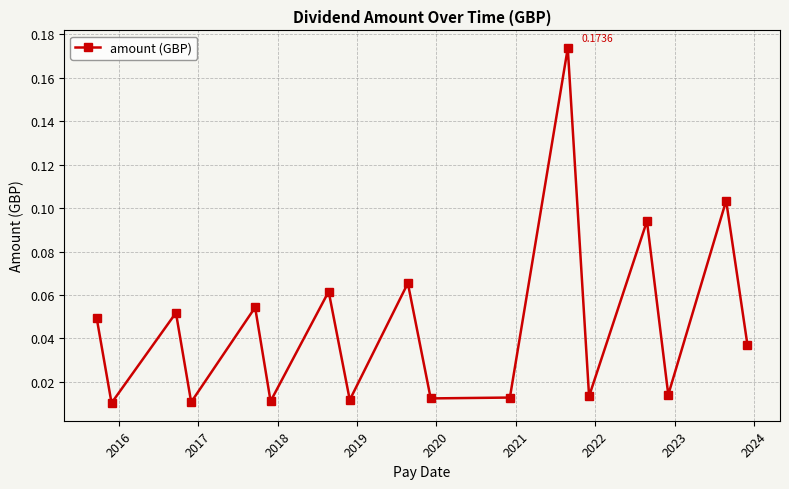

What is the sum of all values?

0.8